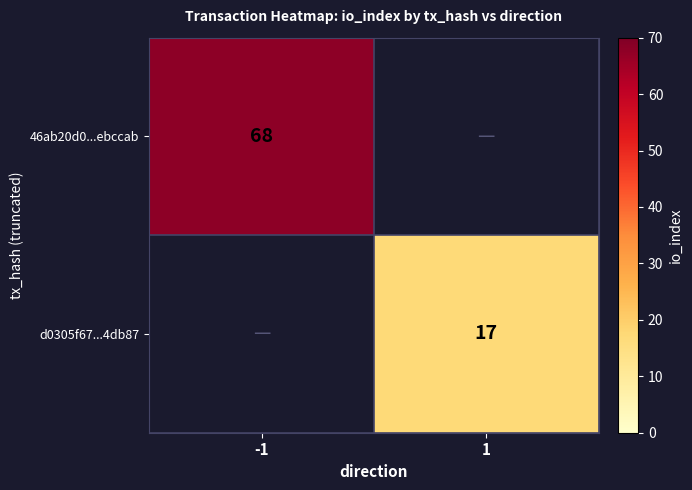

Where is 46ab20d0...ebccab nearest to the value 68?

-1